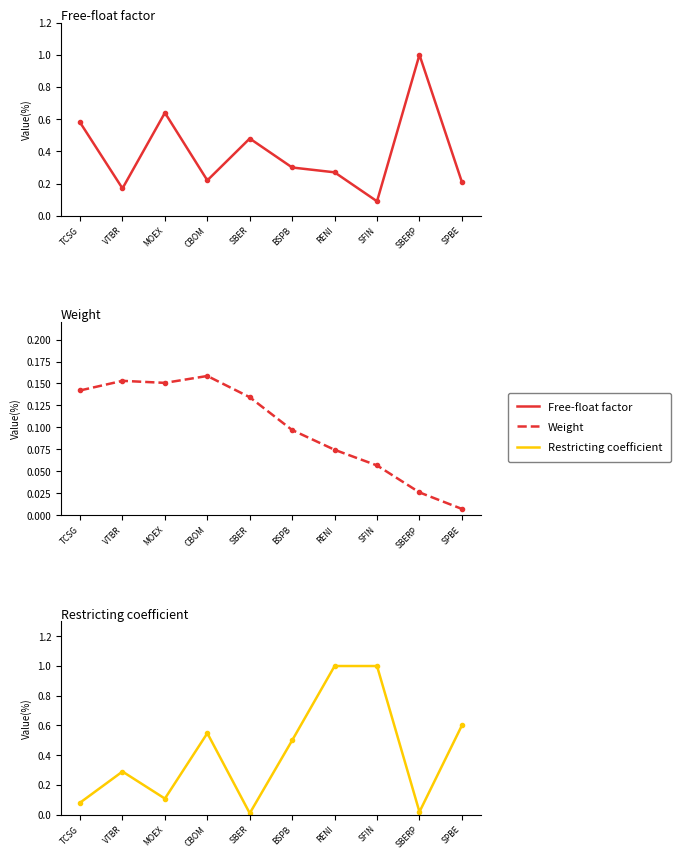

True or false: Weight and Free-float factor intersect in this chart.

False